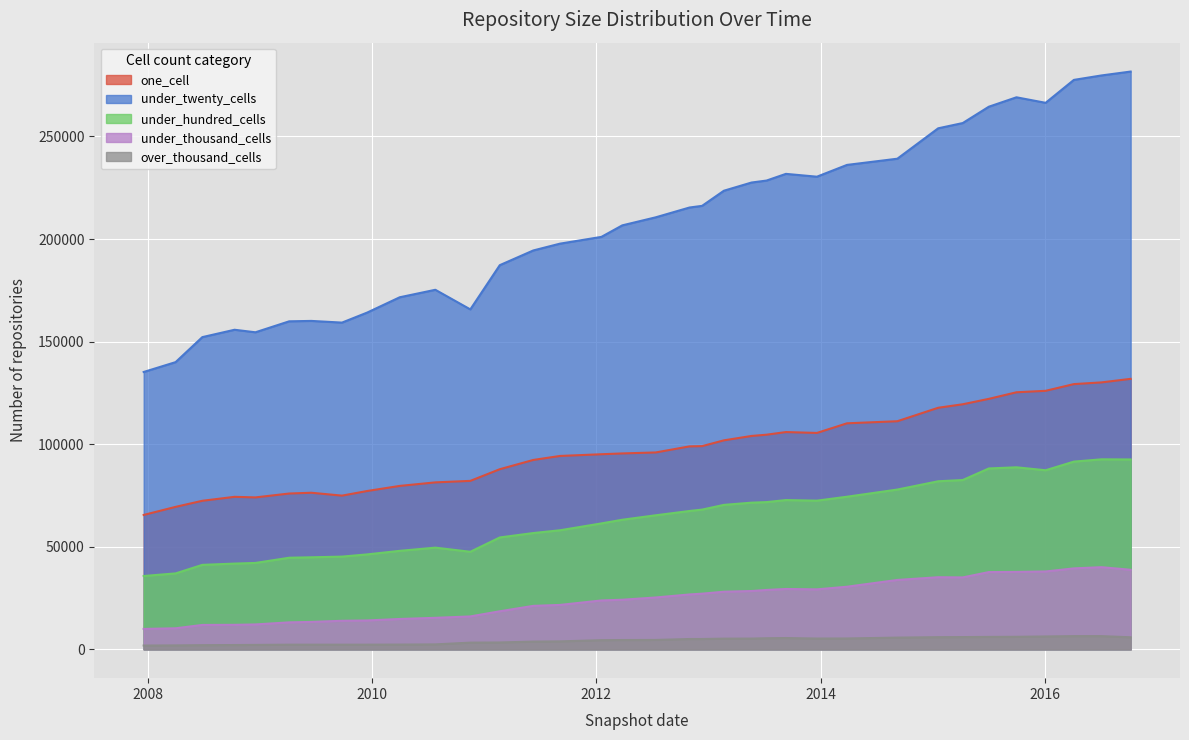

The over_thousand_cells series shows 2690 at 26. True or false?

False